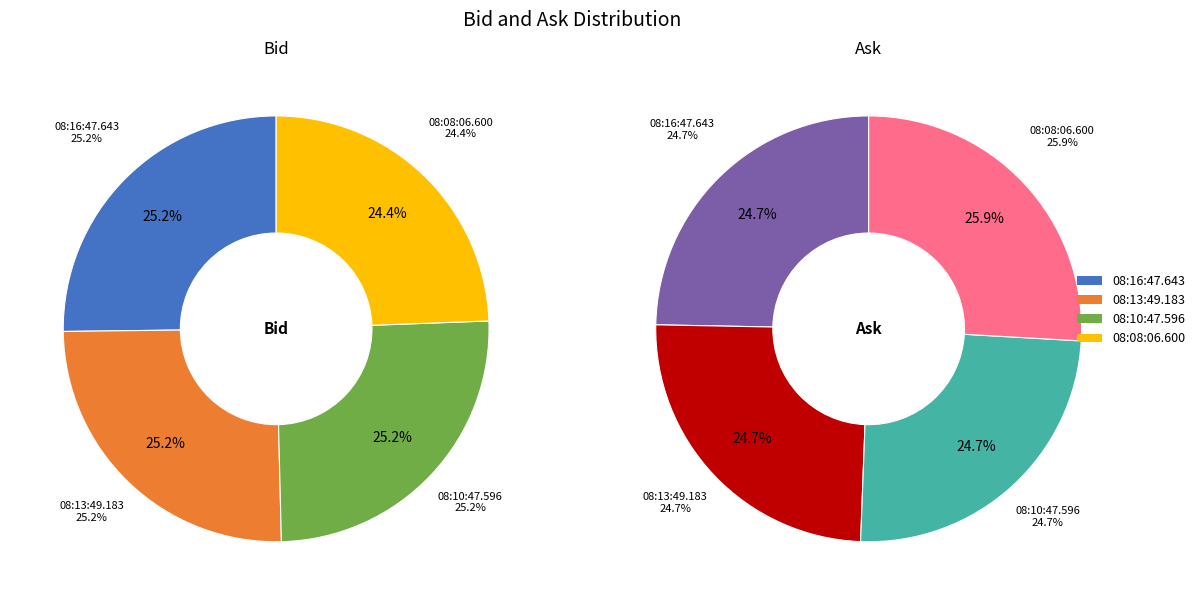

Rank the categories by value from lowest to highest.

08:08:06.600, 08:16:47.643, 08:13:49.183, 08:10:47.596